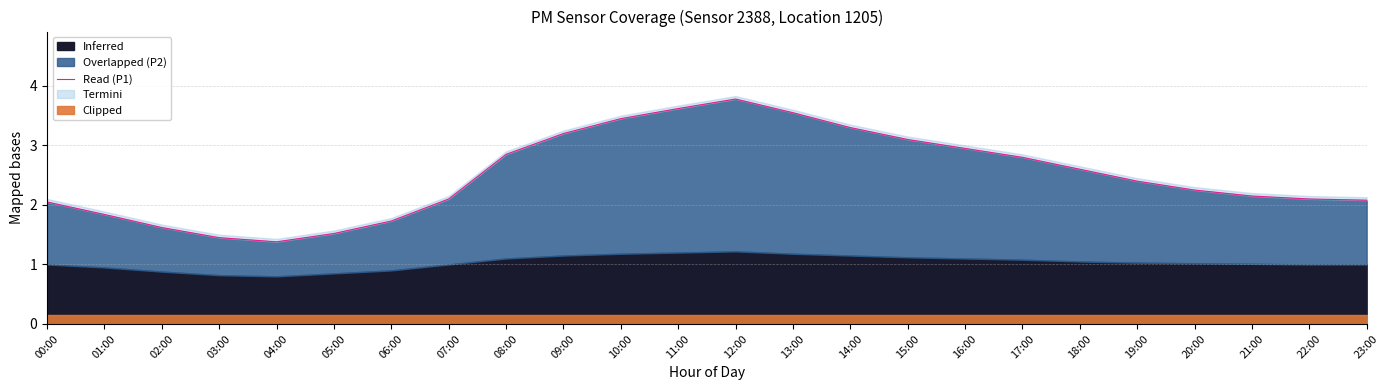

Reading left to right, transcribe all the data shown in this chart.

00:00=2.0	01:00=1.8	02:00=1.6	03:00=1.4	04:00=1.4	05:00=1.5	06:00=1.7	07:00=2.1	08:00=2.9	09:00=3.2	10:00=3.5	11:00=3.6	12:00=3.8	13:00=3.5	14:00=3.3	15:00=3.1	16:00=3.0	17:00=2.8	18:00=2.6	19:00=2.4	20:00=2.2	21:00=2.1	22:00=2.1	23:00=2.1